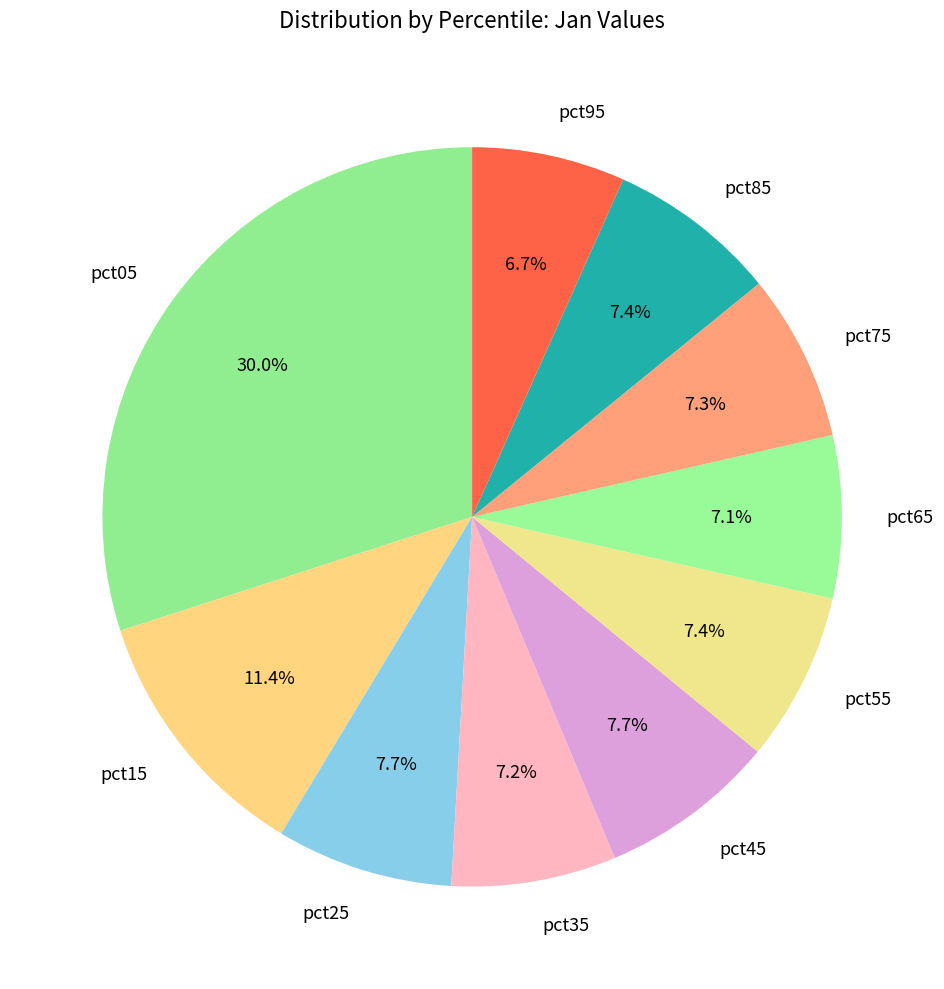

Is it true that pct55 is 1% of the pie?

False